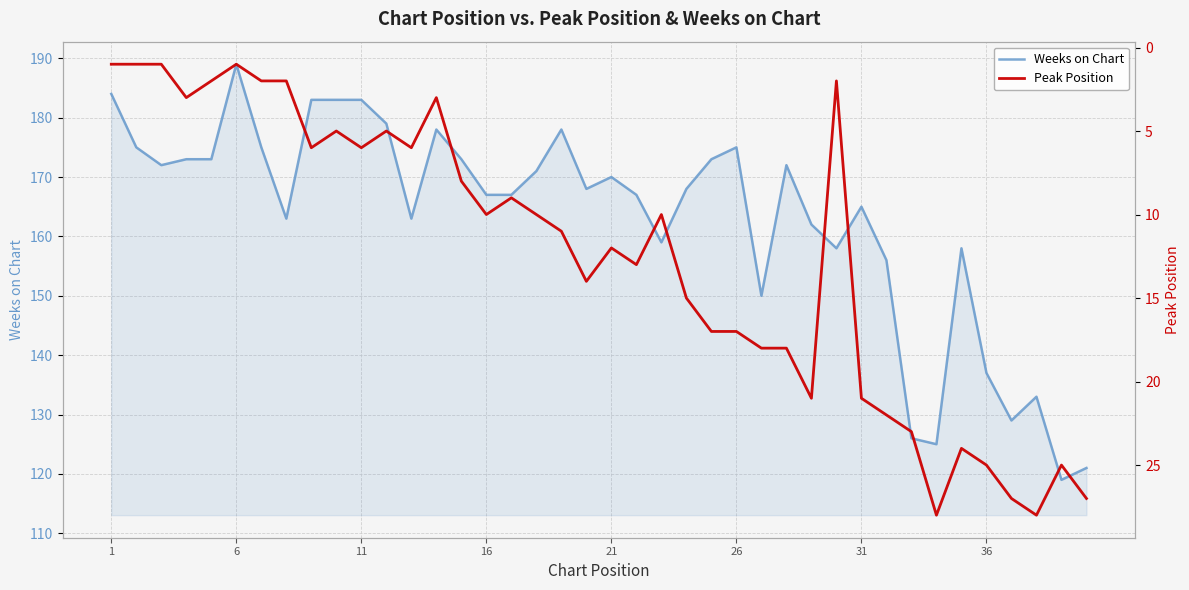

What is the sum of all Weeks on Chart values?

6520